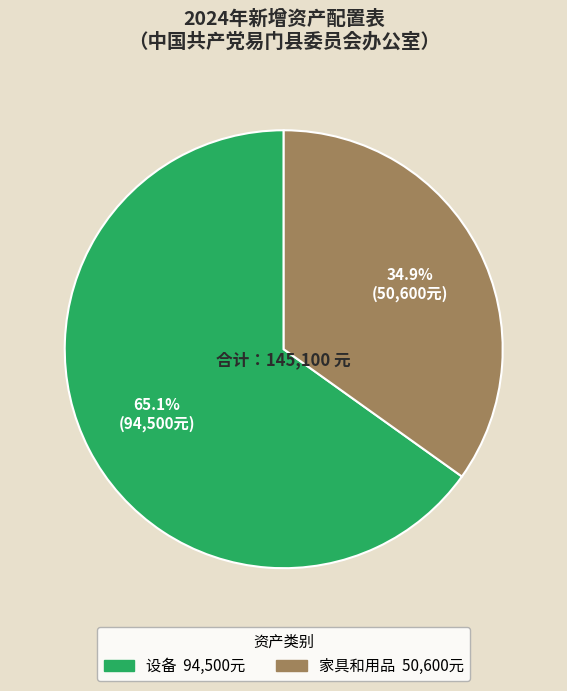

Is there any slice that represents more than half of the pie?

Yes